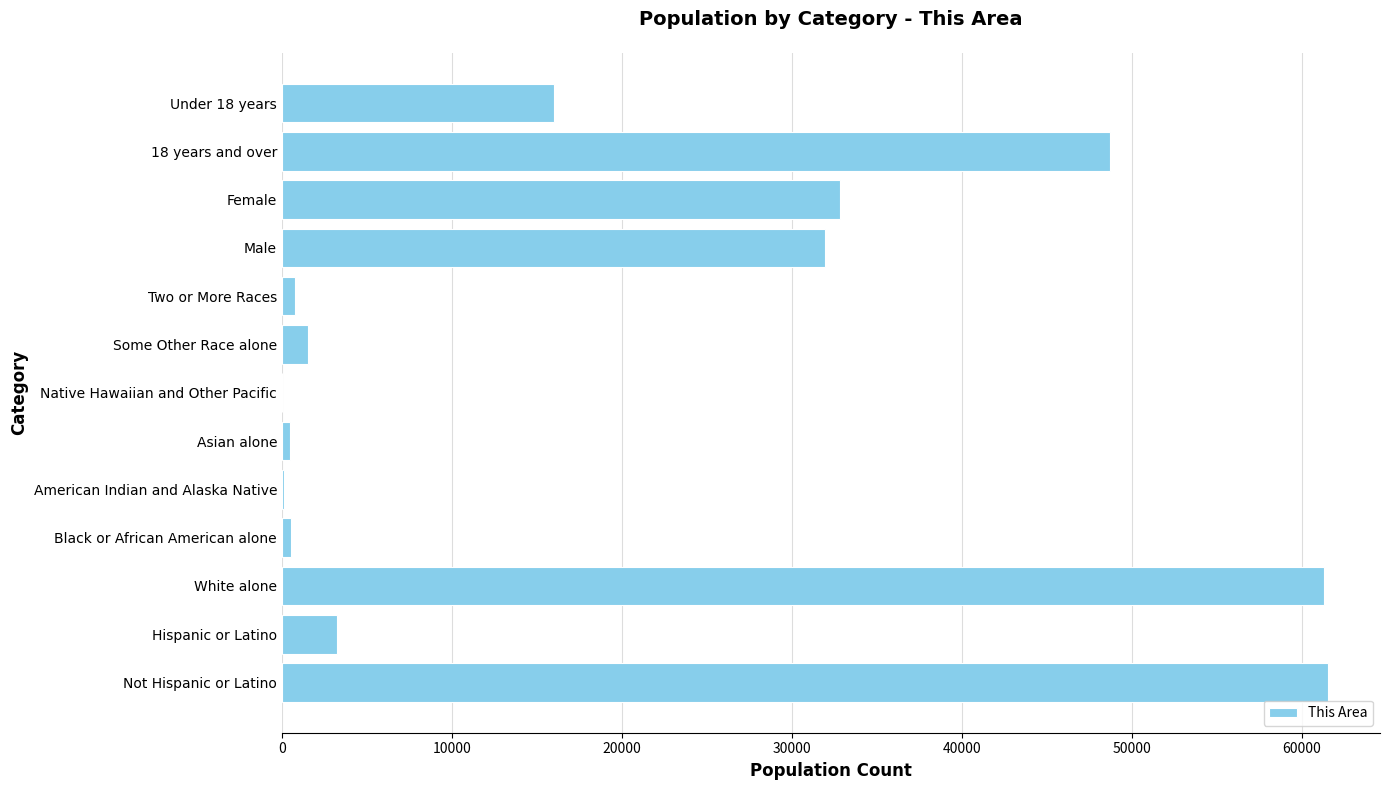

What is the greatest value displayed?

61532